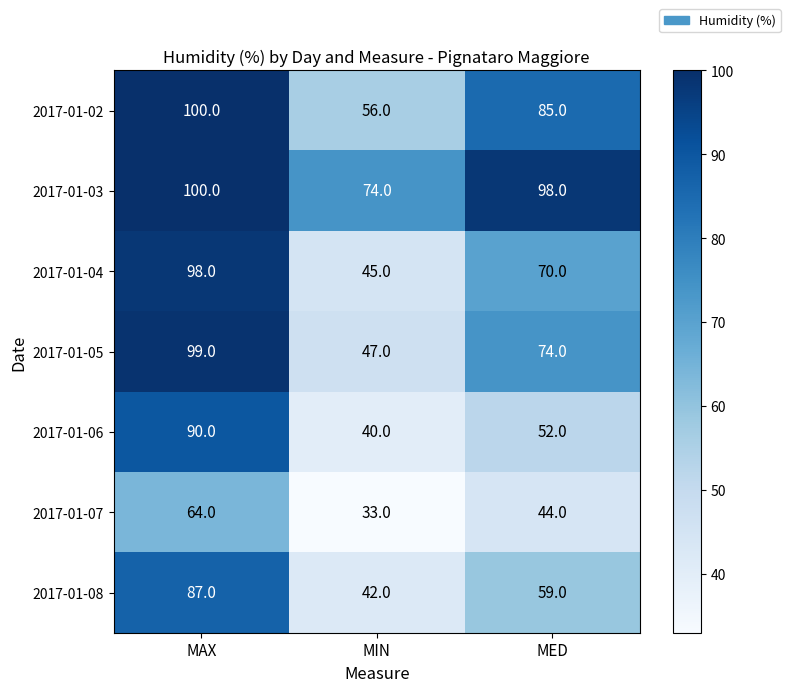

The 2017-01-03 series shows 152 at MED. True or false?

False